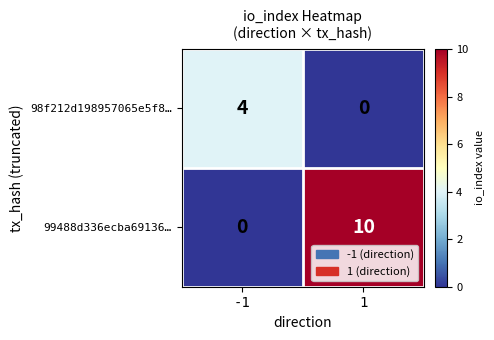

At how many categories does at least one series exceed 3?

2